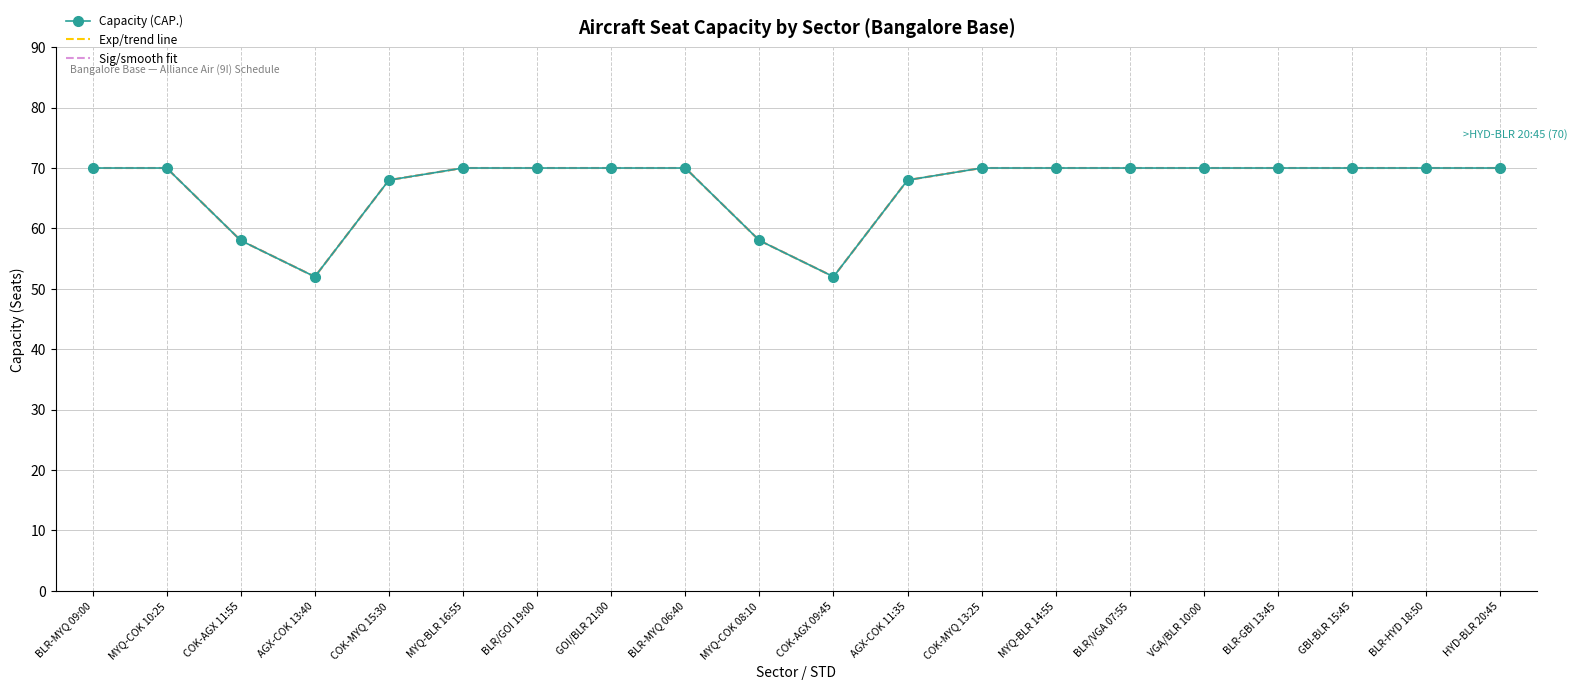

The value of Exp/trend line at MYQ-COK 10:25 is 33. True or false?

False